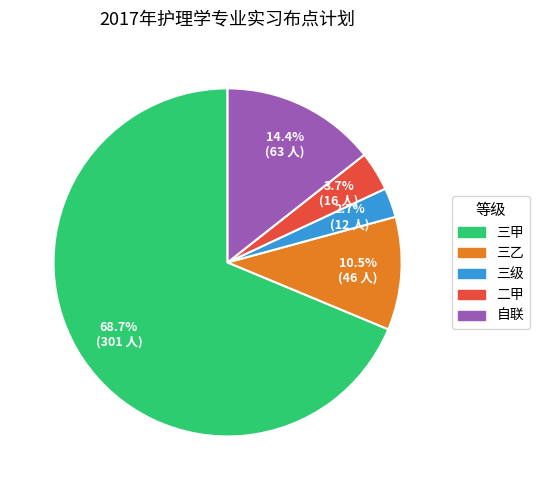

Does 三甲 represent more than half of the total?

Yes